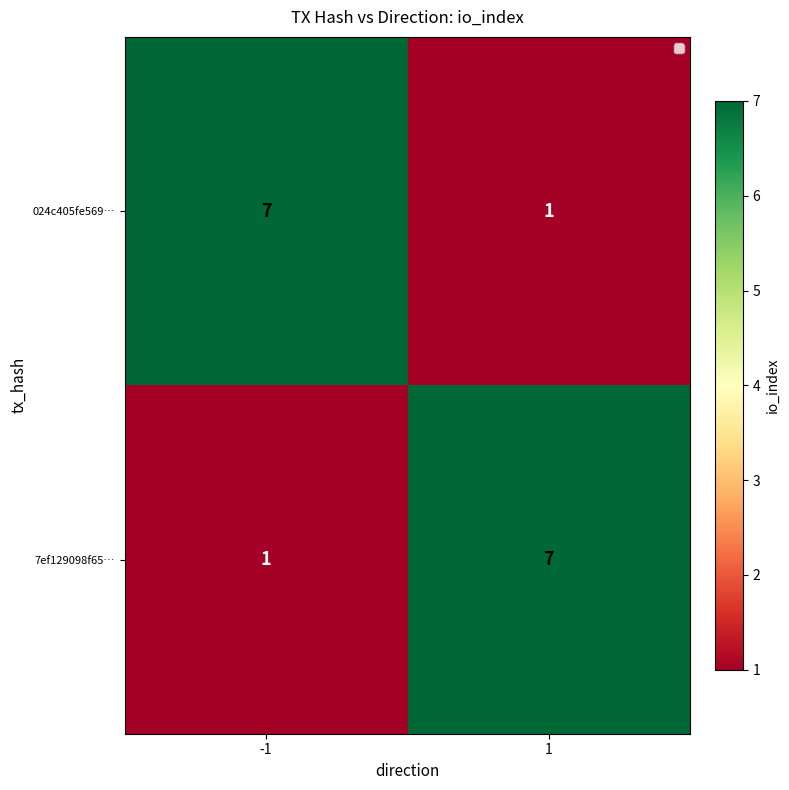

At how many categories does at least one series exceed 5?

2